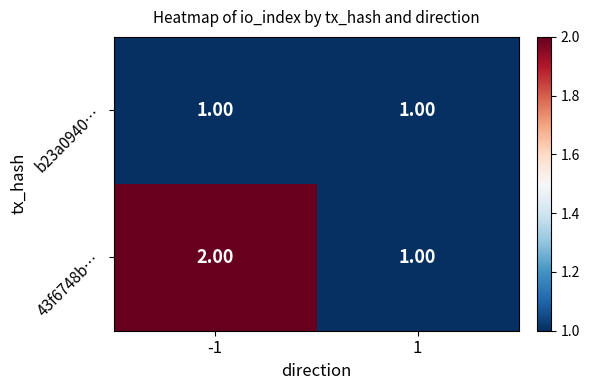

Rank the series by their maximum value, from lowest to highest.

b23a0940…, 43f6748b…